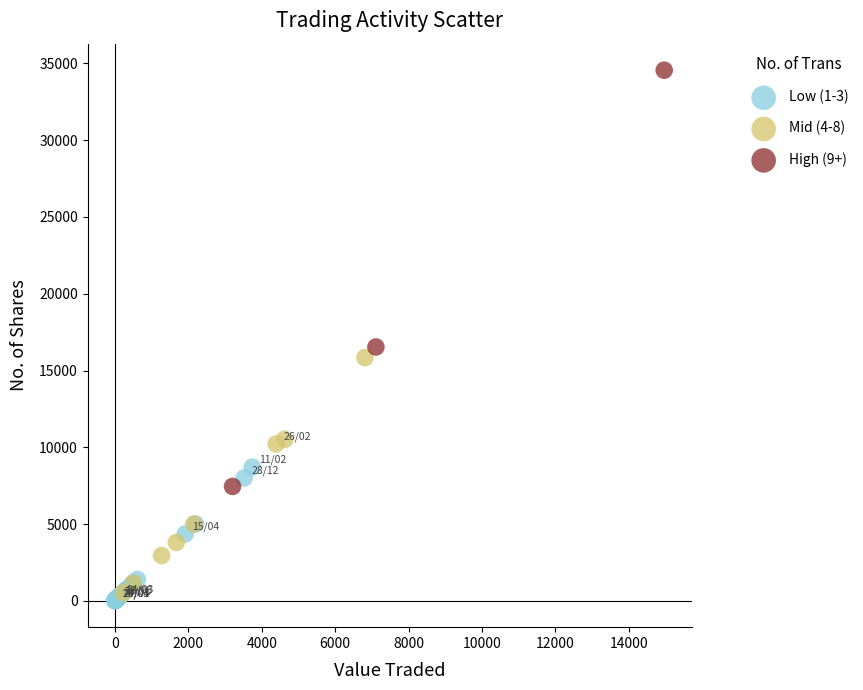

Which series has the widest spread of Y values?

High (9+)